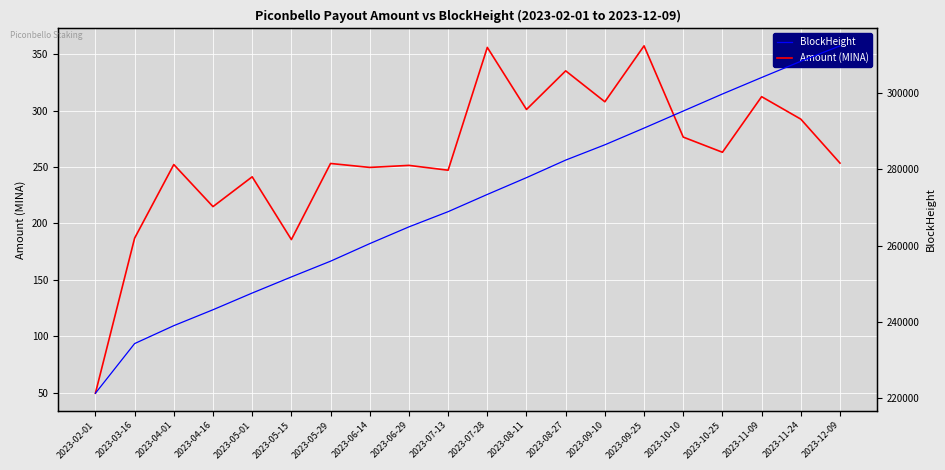

At how many categories does at least one series exceed 39428?

20